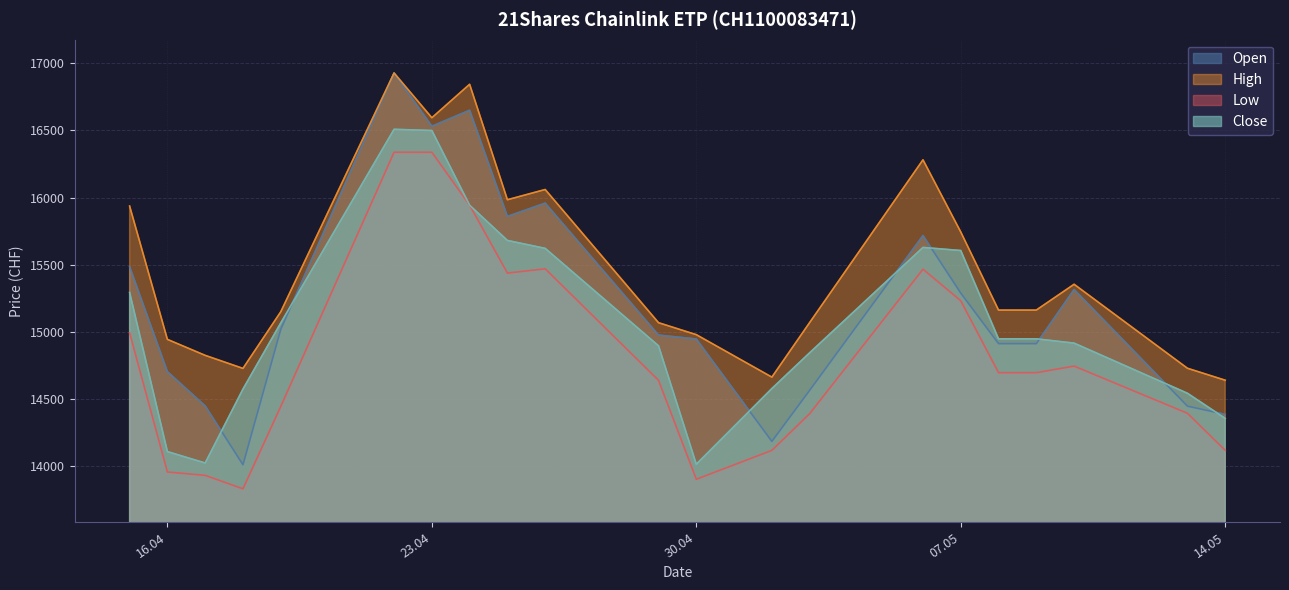

What is the spread (max minus min) of values at 29.04.2024?

429